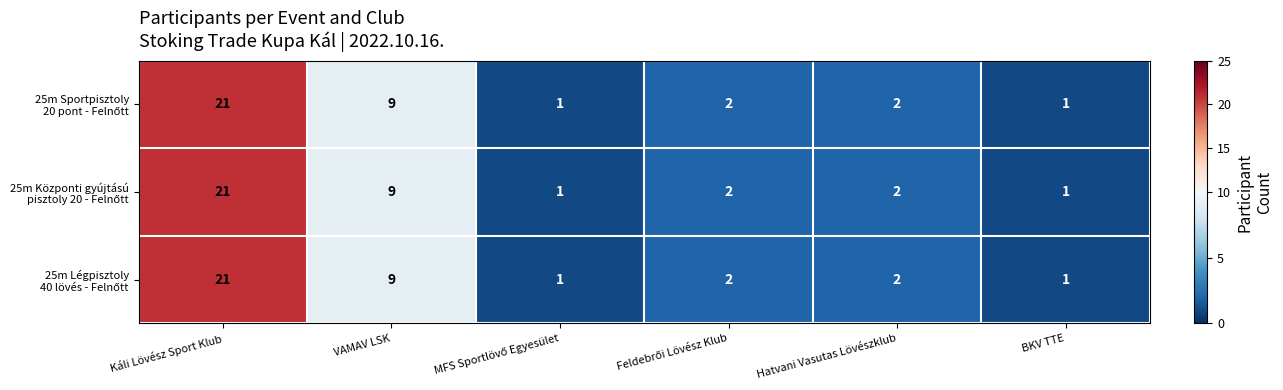

Which category has the highest value across all series?

Káli Lövész Sport Klub